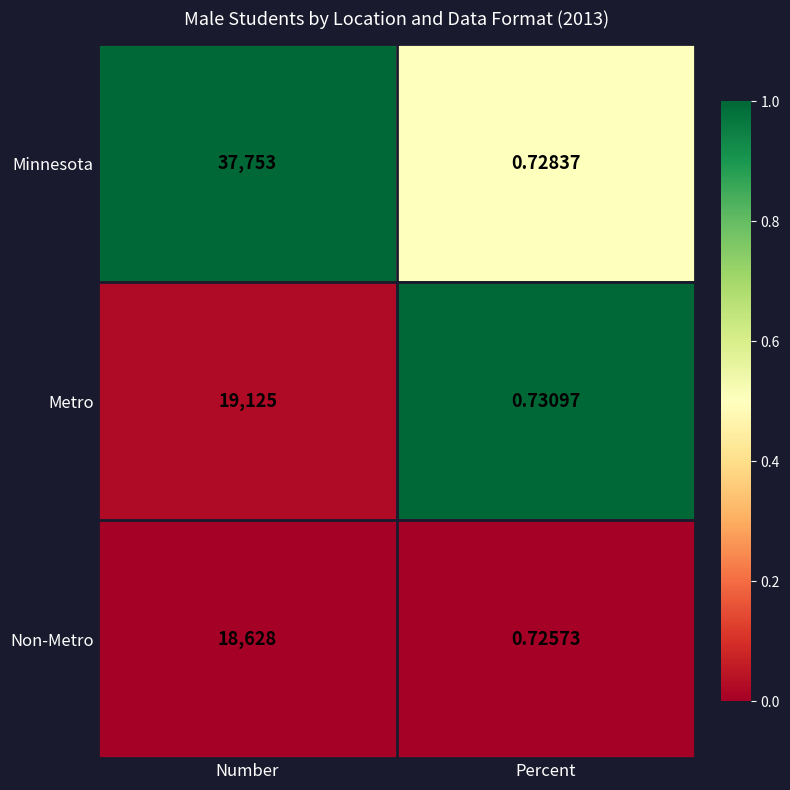

At how many categories does at least one series exceed 0?

2